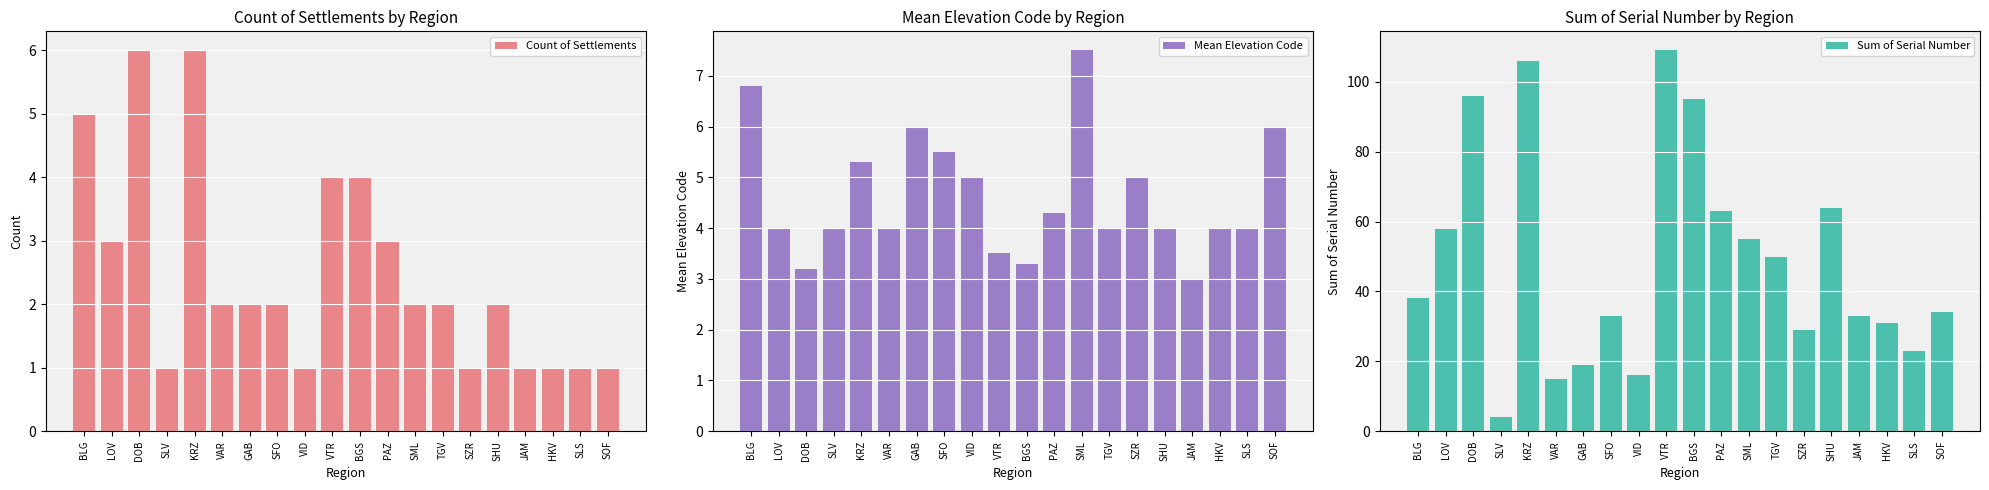

True or false: Mean Elevation Code has a value of 6.0 at GAB.

True